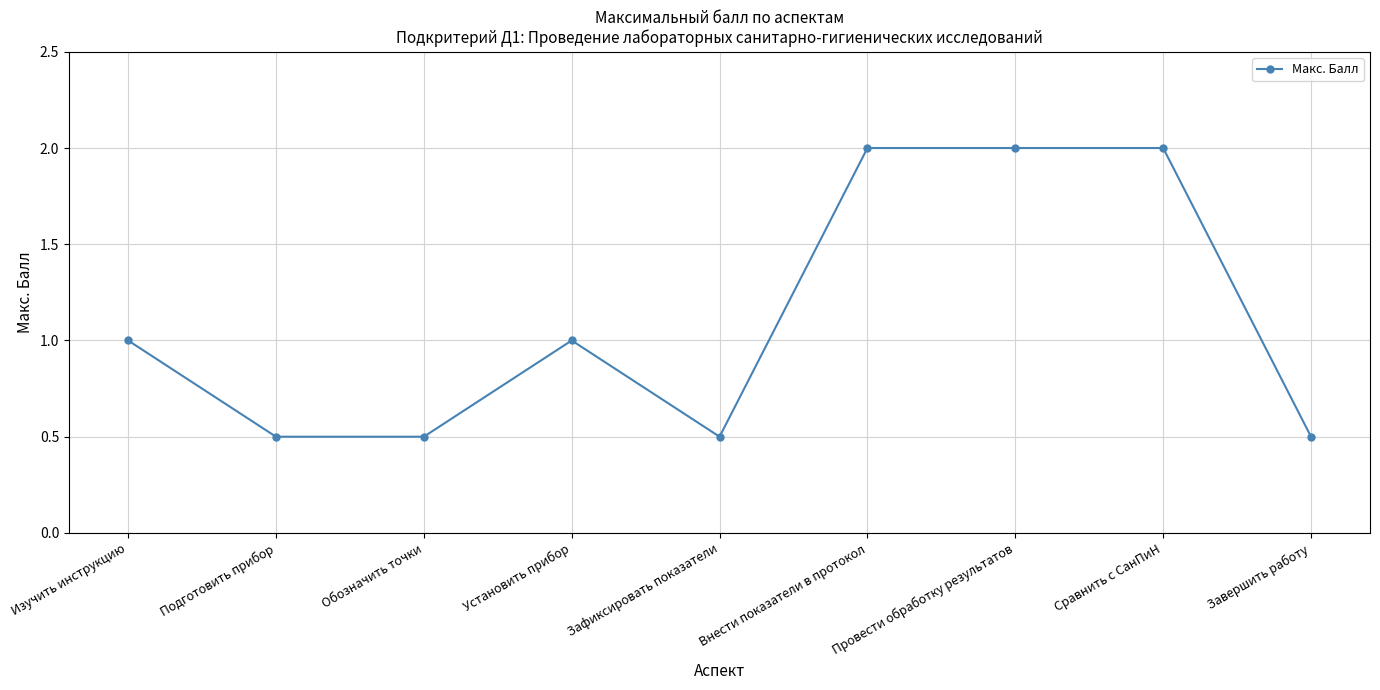

Where is the first local maximum?

Установить прибор